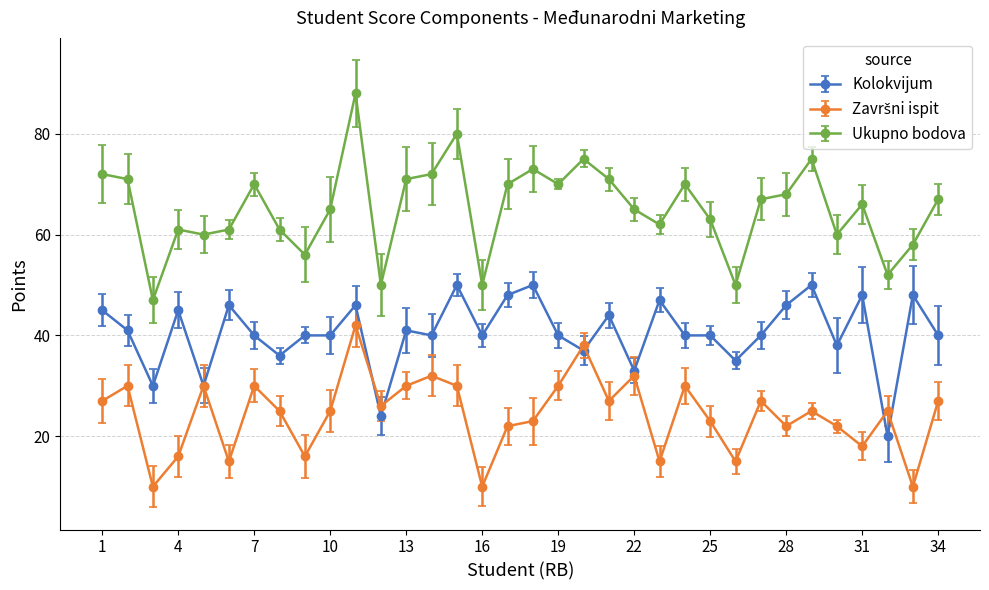

Which series has the largest total across all categories?

Ukupno bodova